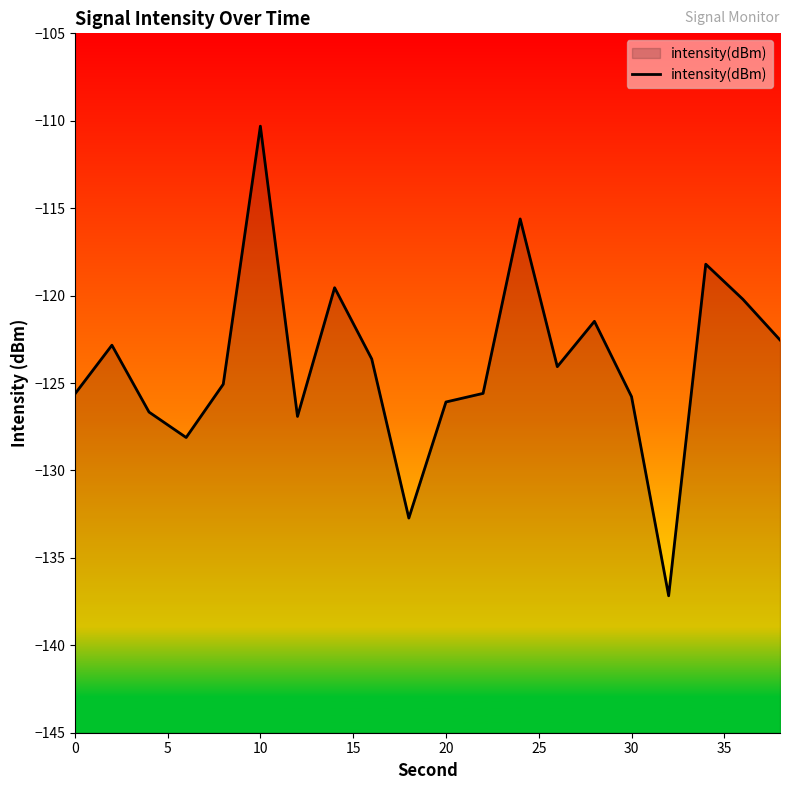

What is the maximum value shown in the chart?

-110.3